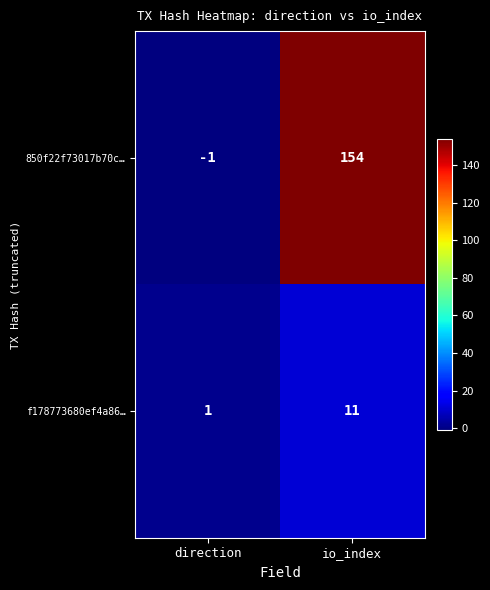

What is the sum of all 850f22f73017b70c… values?

153